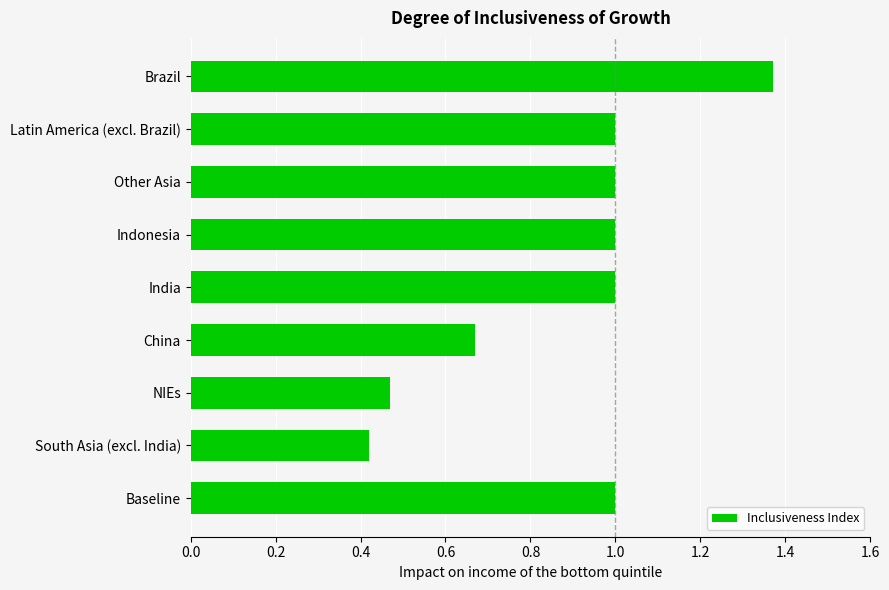

Which category has the lowest value across all series?

South Asia (excl. India)